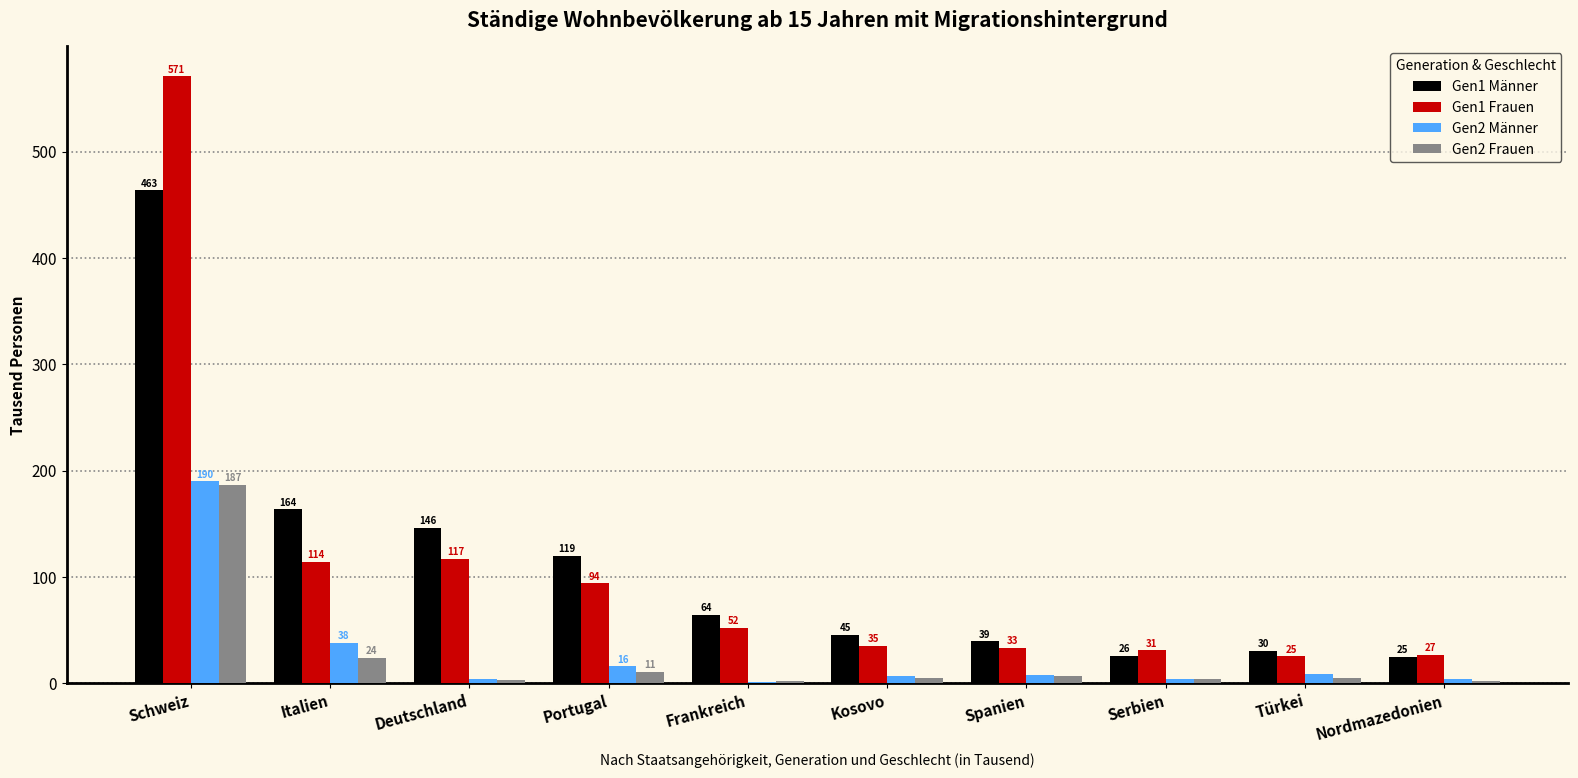

What is the total value across all series at Schweiz?

1410.7